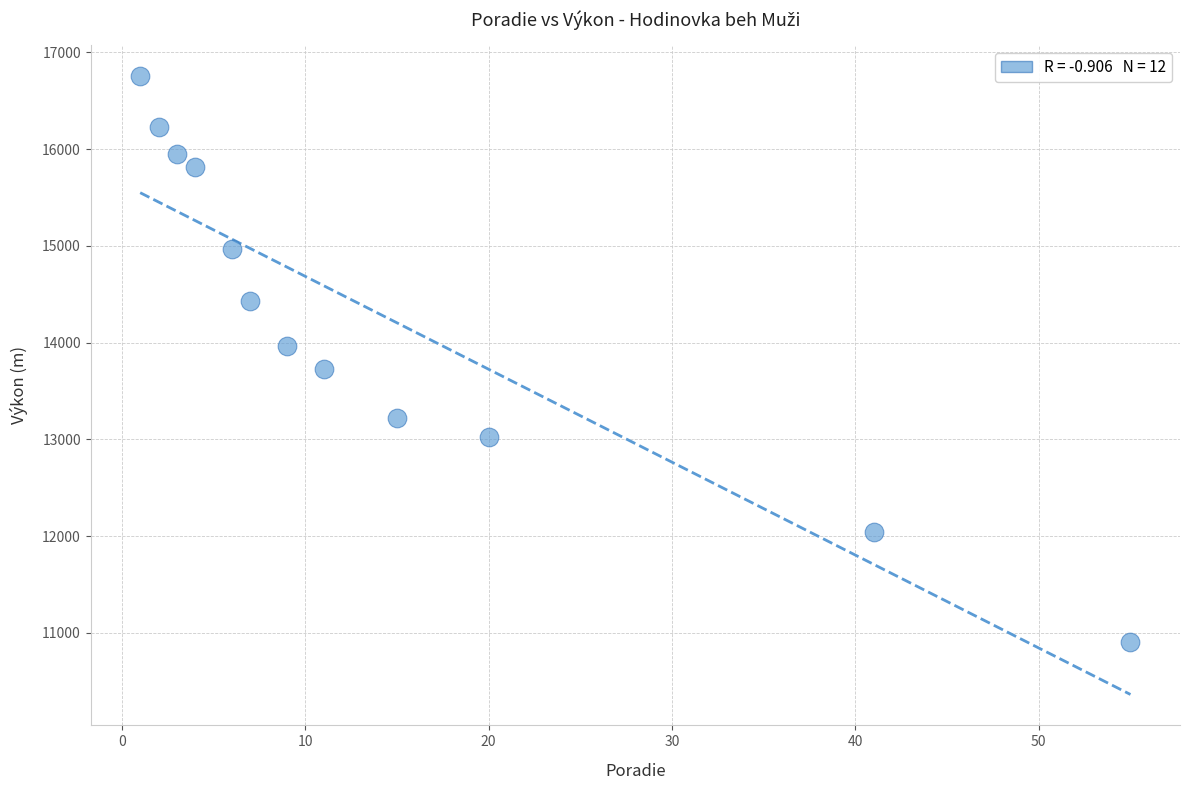

What is the average Y value?

14253